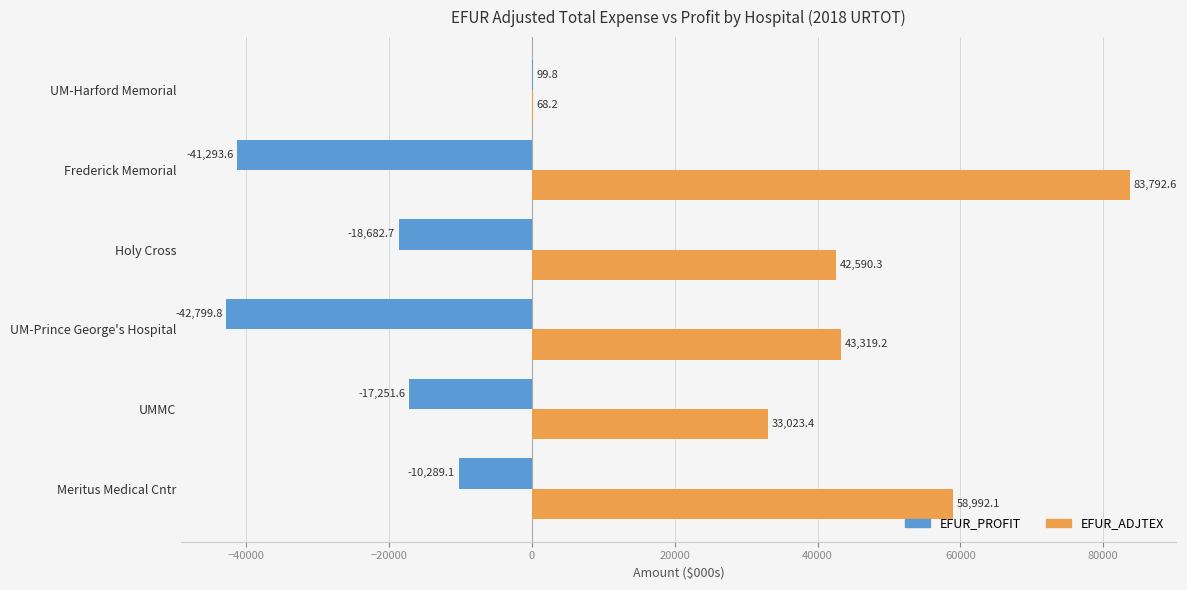

Which category has the highest value in the EFUR_PROFIT series?

UM-Harford Memorial